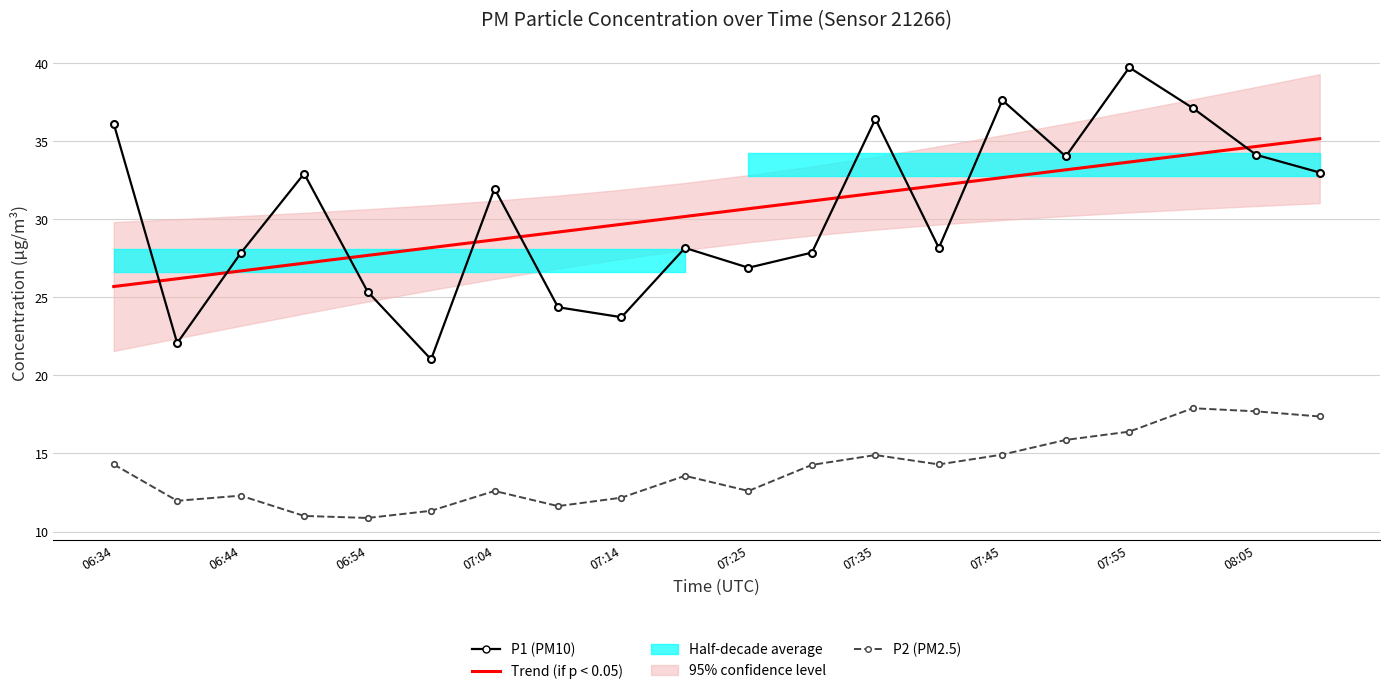

True or false: Trend (if p < 0.05) and P1 (PM10) intersect in this chart.

True